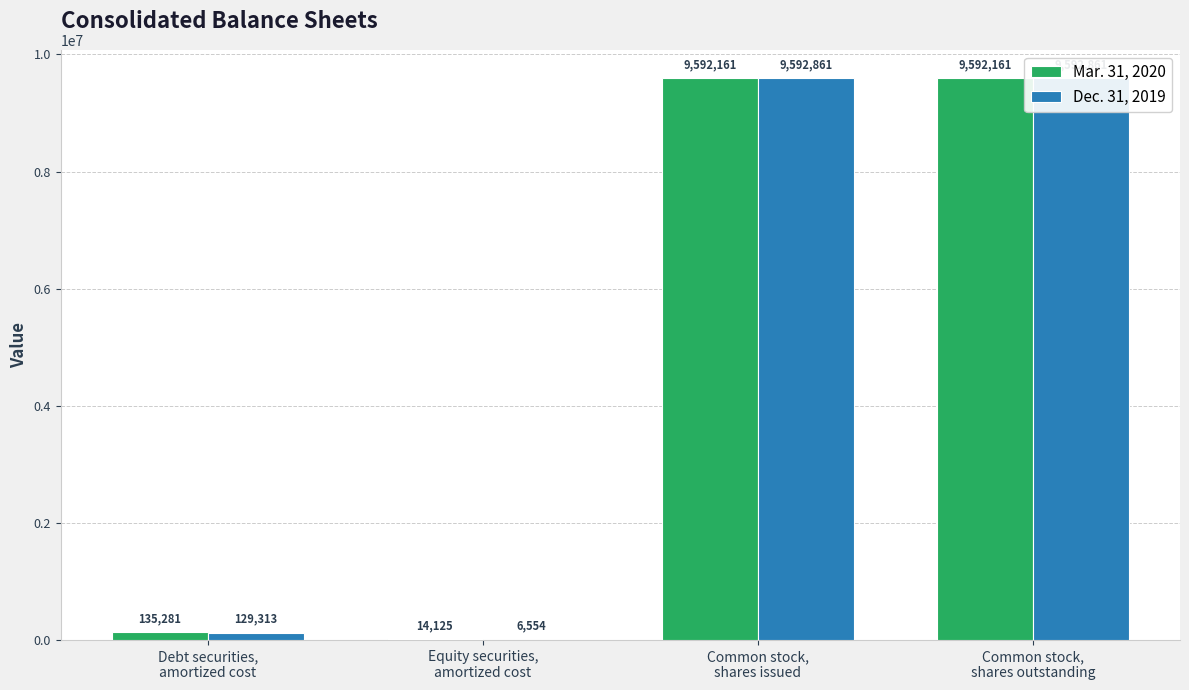

What is the total value across all series at Debt securities,
amortized cost?

264594